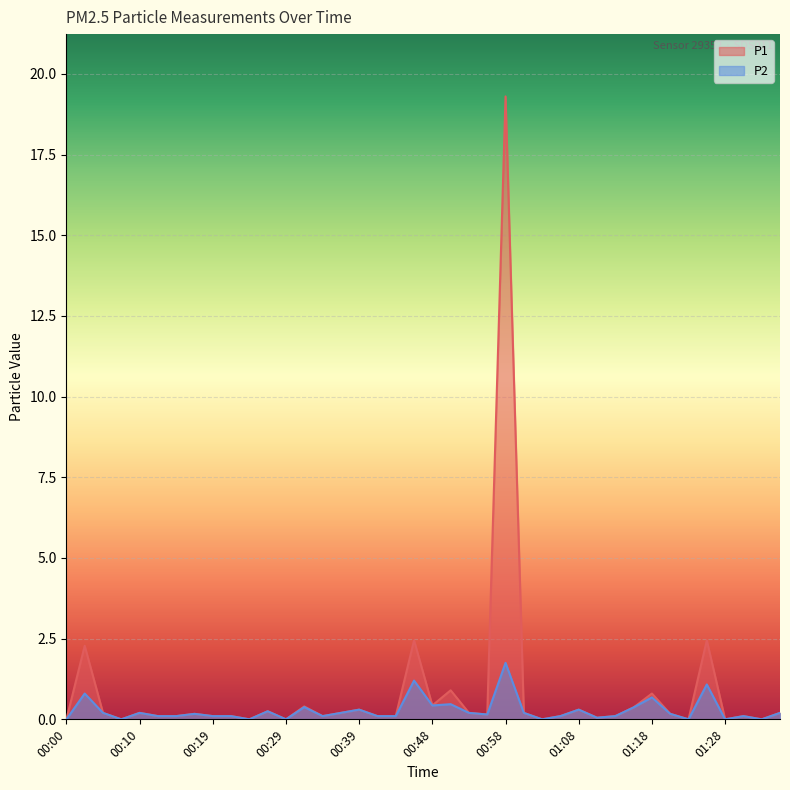

Reading left to right, what are all the values shown in this chart?

P1: 0.0	2.3	0.2	0.0	0.2	0.1	0.1	0.2	0.1	0.1	0.0	0.2	0.0	0.4	0.1	0.2	0.3	0.1	0.1	2.5	0.4	0.9	0.2	0.1	19.3	0.2	0.0	0.1	0.3	0.1	0.1	0.4	0.8	0.2	0.0	2.5	0.0	0.1	0.0	0.2
P2: 0.0	0.8	0.2	0.0	0.2	0.1	0.1	0.2	0.1	0.1	0.0	0.2	0.0	0.4	0.1	0.2	0.3	0.1	0.1	1.2	0.4	0.5	0.2	0.1	1.8	0.2	0.0	0.1	0.3	0.1	0.1	0.4	0.7	0.2	0.0	1.1	0.0	0.1	0.0	0.2